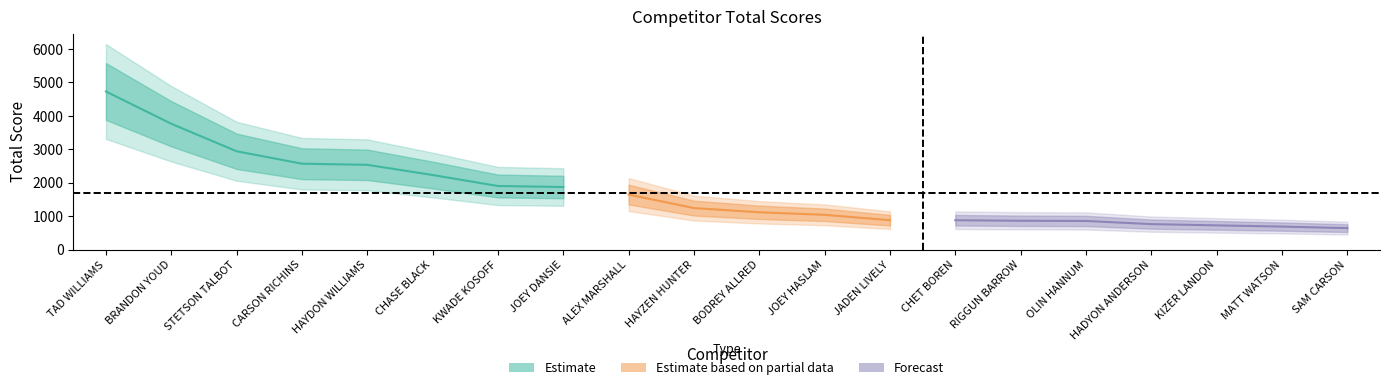

What is the label of the 6th point from the right?

RIGGUN BARROW